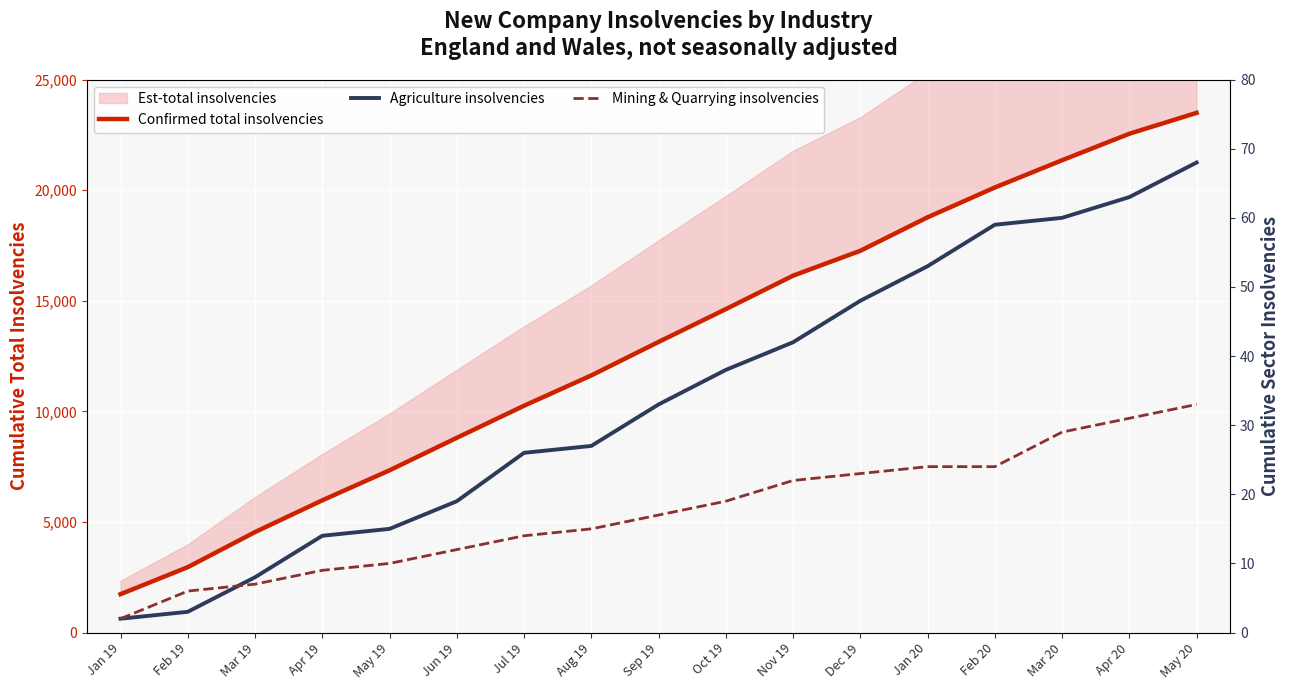

Does the chart display data point markers on the line(s)?

No